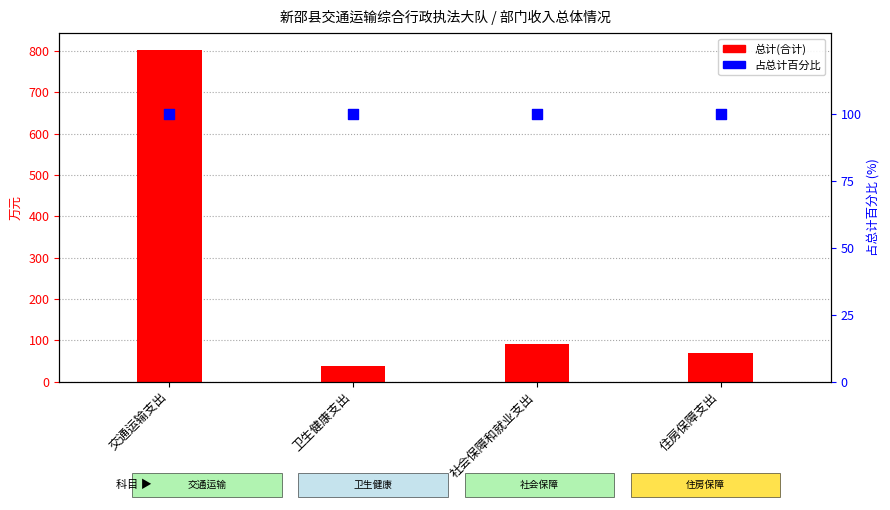

At which category is the sum across all series the highest?

交通运输支出